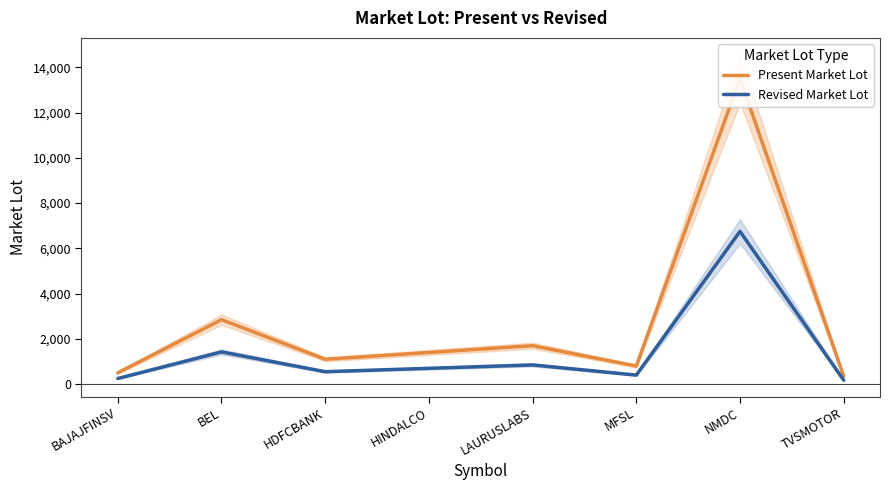

How many data points in Revised Market Lot are less than 700?

4